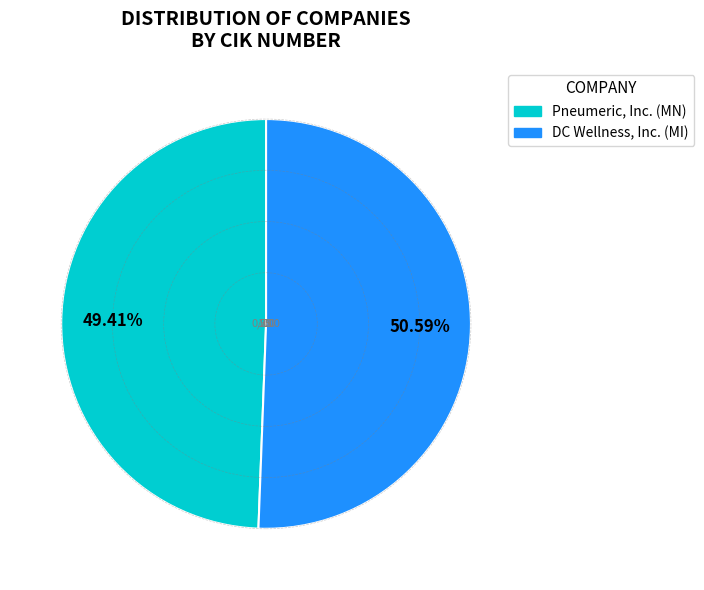

Rank the categories by value from highest to lowest.

DC Wellness, Inc. (MI), Pneumeric, Inc. (MN)